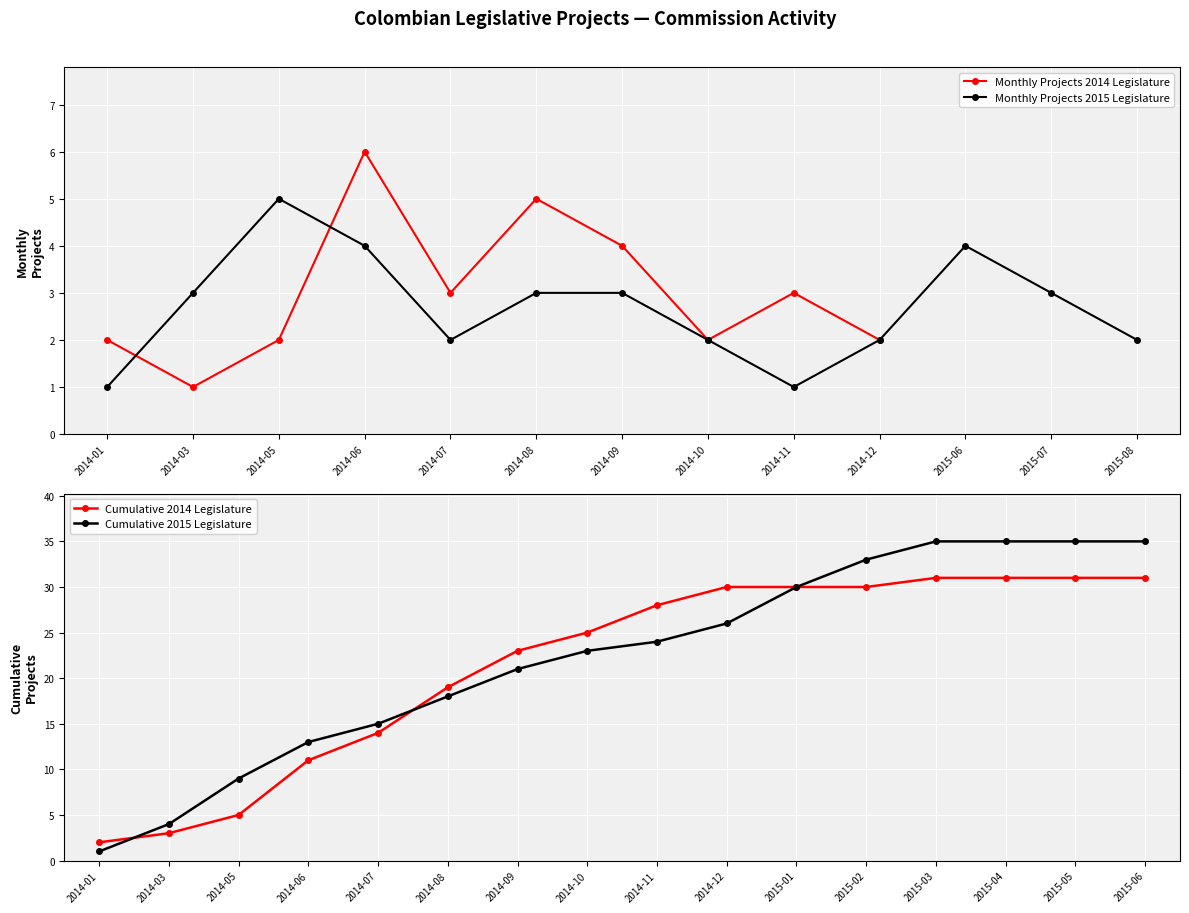

In Monthly Projects 2014 Legislature, how many points are lower than both neighbors (excluding endpoints)?

3